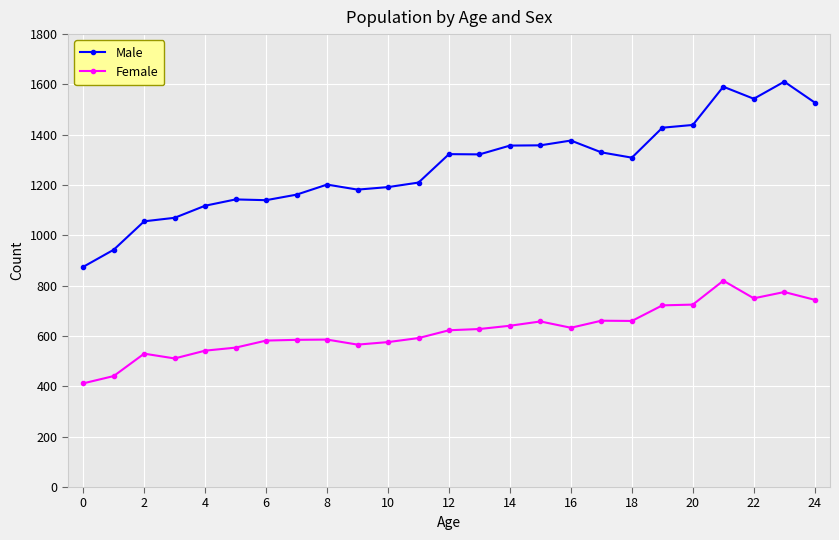

What are all the series names shown in the legend?

Male, Female